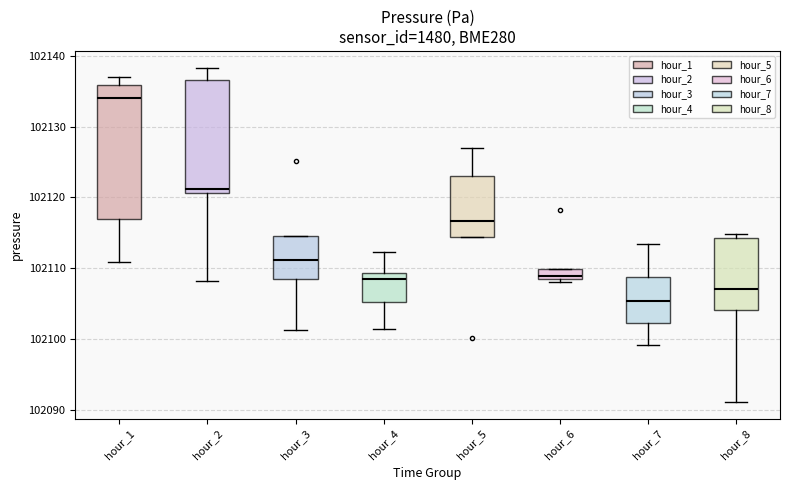

Where is the lower edge of the box for hour_6 on the y-axis? The values are not printed on the chart, so give them approximately, as read against the axis.

102109